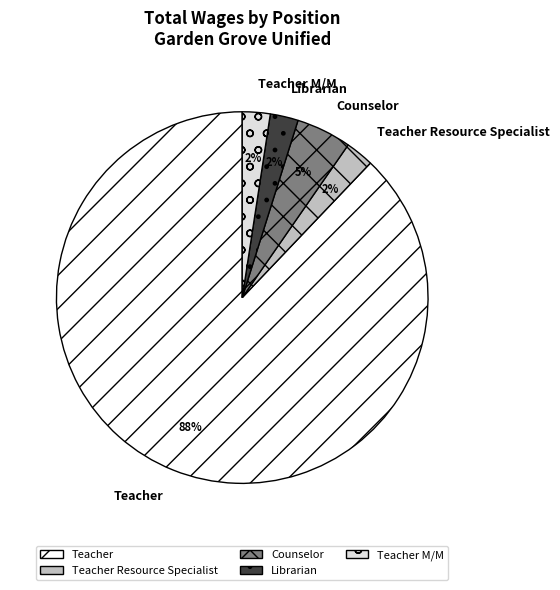

Combined, do Teacher Resource Specialist and Librarian account for over 50%?

No